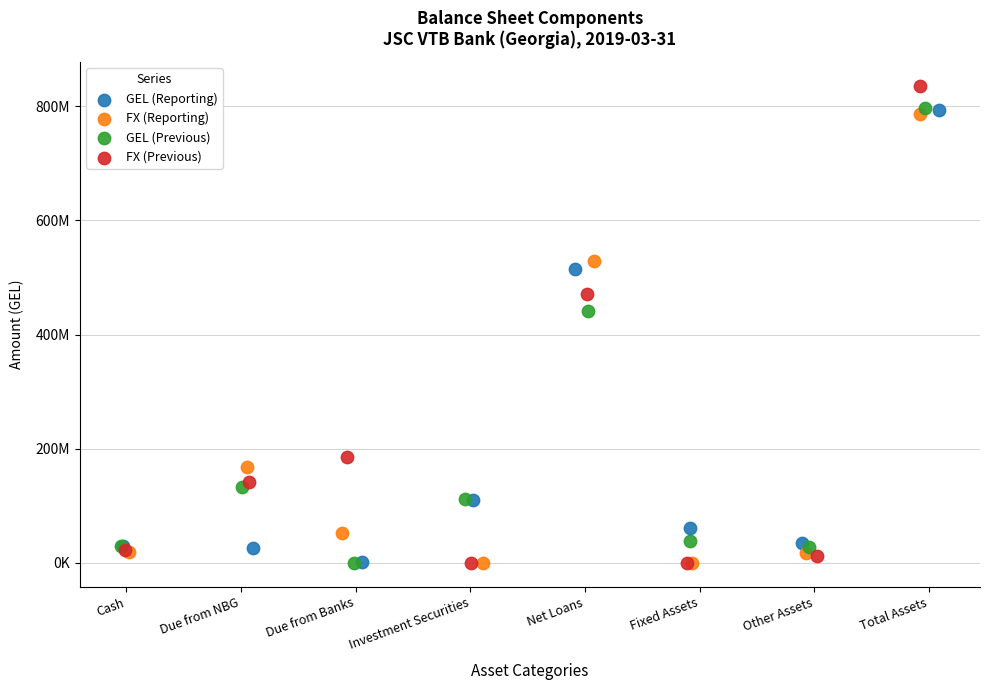

Which series reaches the maximum Y coordinate?

FX (Previous)